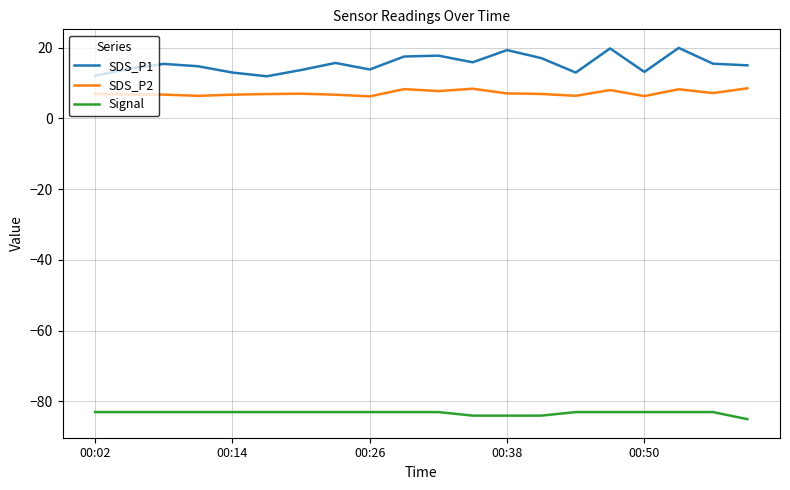

What is the difference between the maximum and minimum values in the SDS_P1 series?

8.0